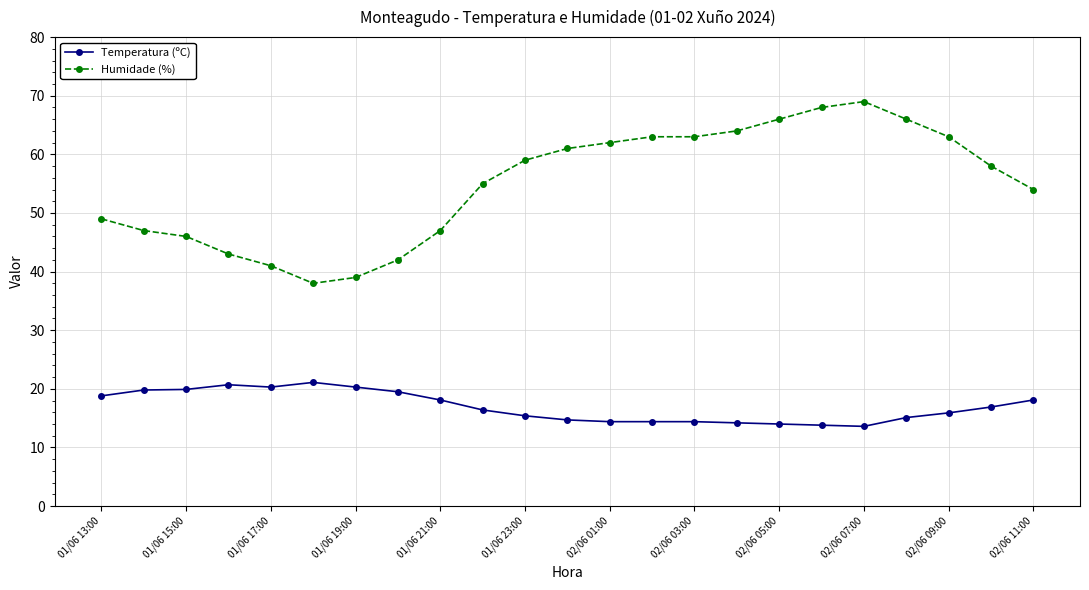

What is the value of the Temperatura (ºC) point at the 1st from the left?

18.8